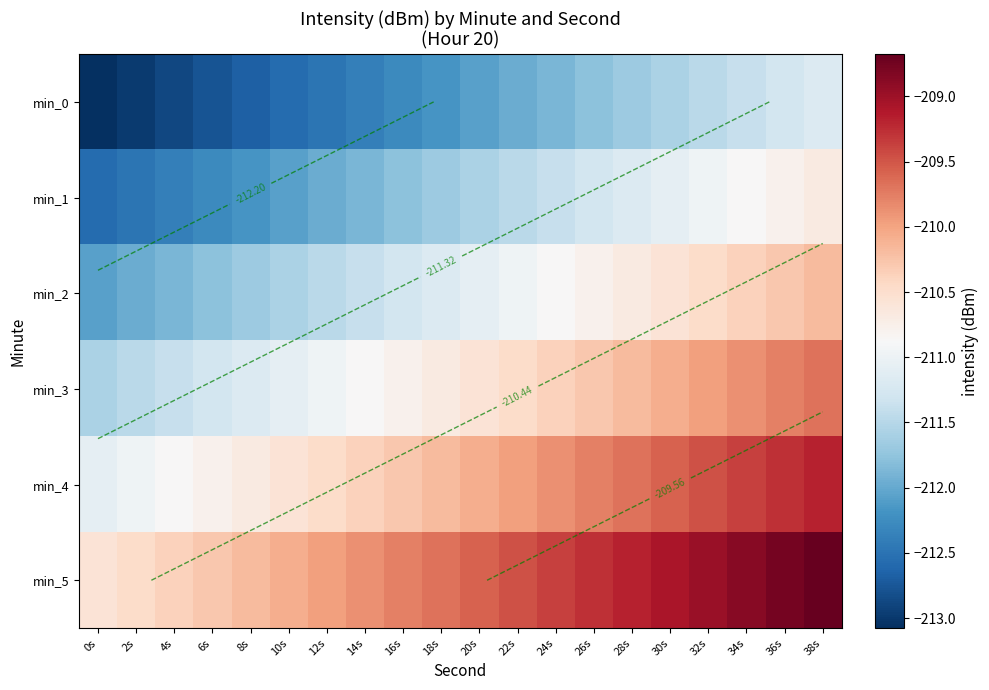

The min_2 series shows -292.4 at 34s. True or false?

False